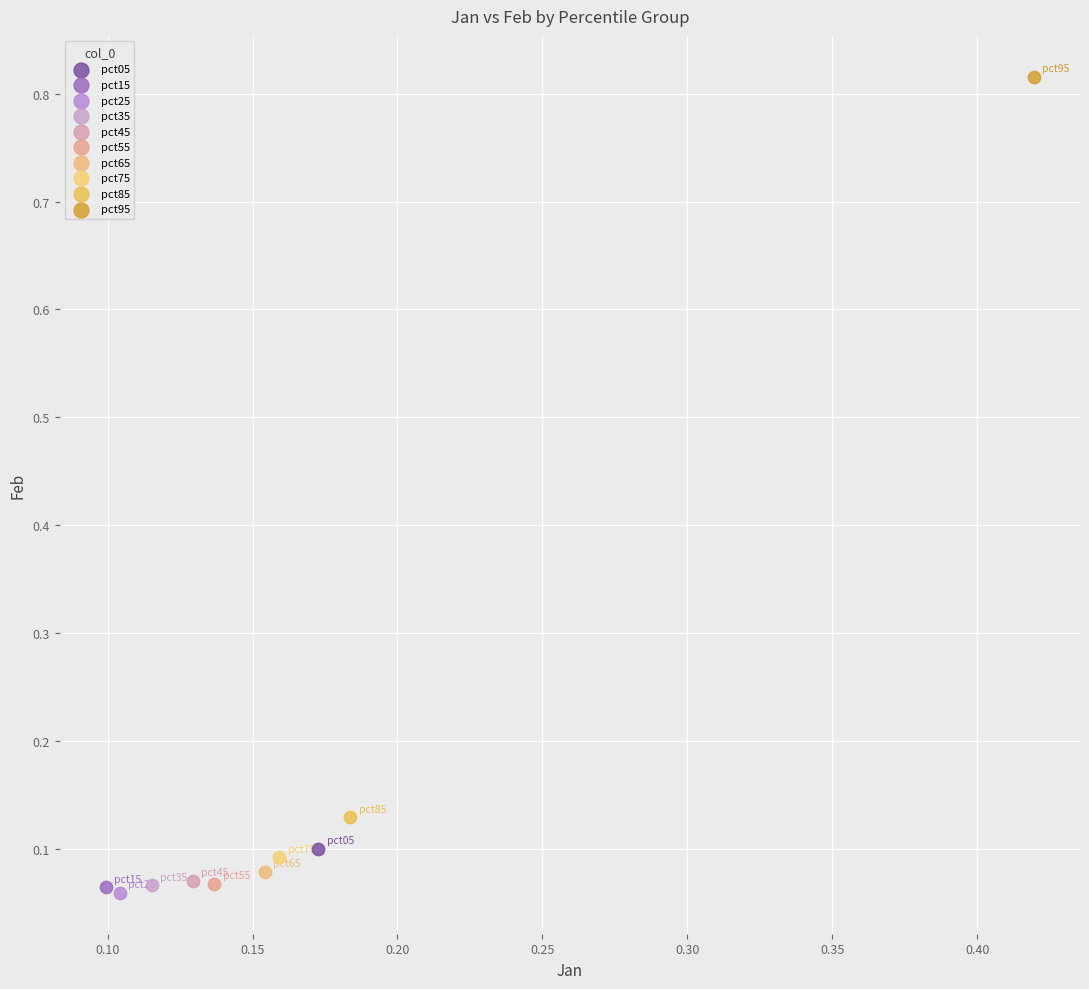

What are all the series names shown in the legend?

pct05, pct15, pct25, pct35, pct45, pct55, pct65, pct75, pct85, pct95